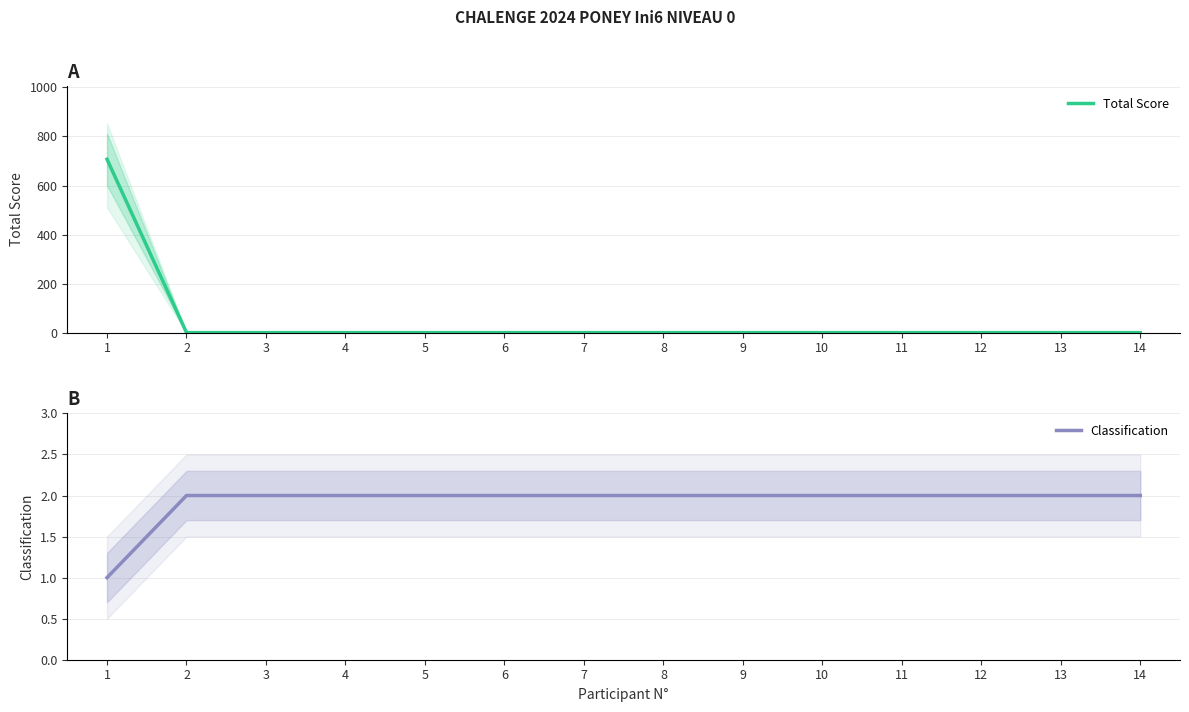

What is the maximum value shown in the chart?

707